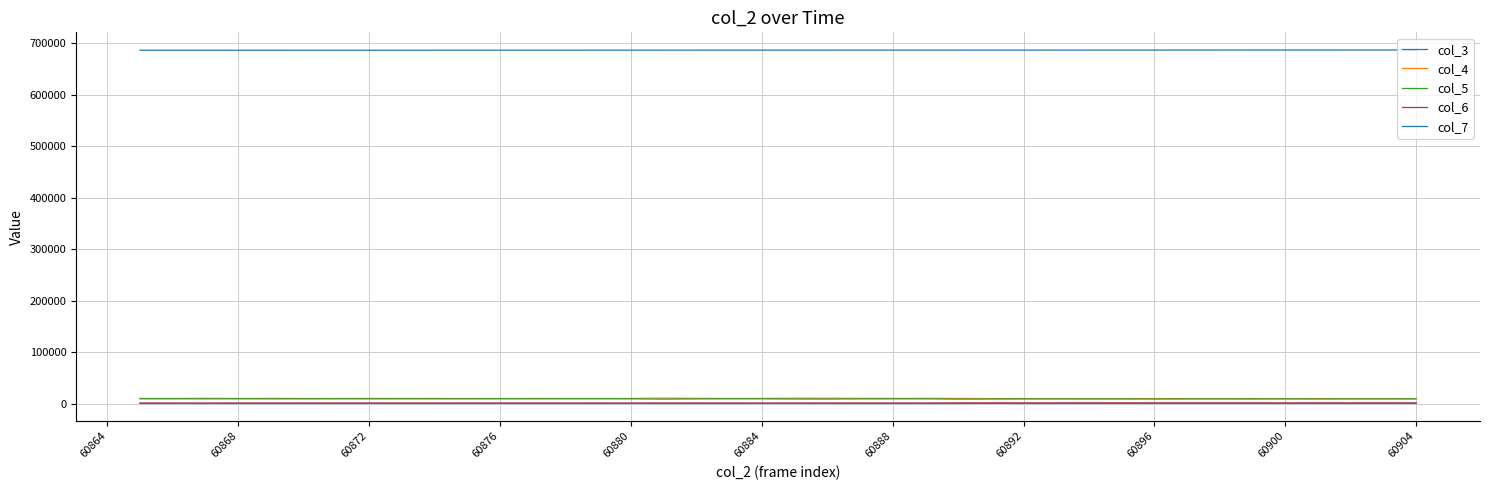

Does the chart display data point markers on the line(s)?

No